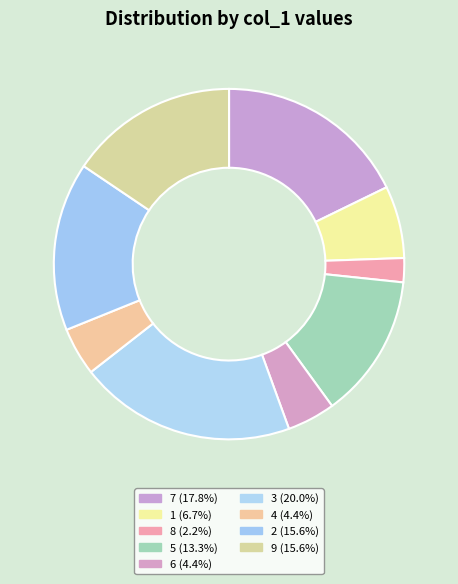

How many slices are in this pie chart?

9